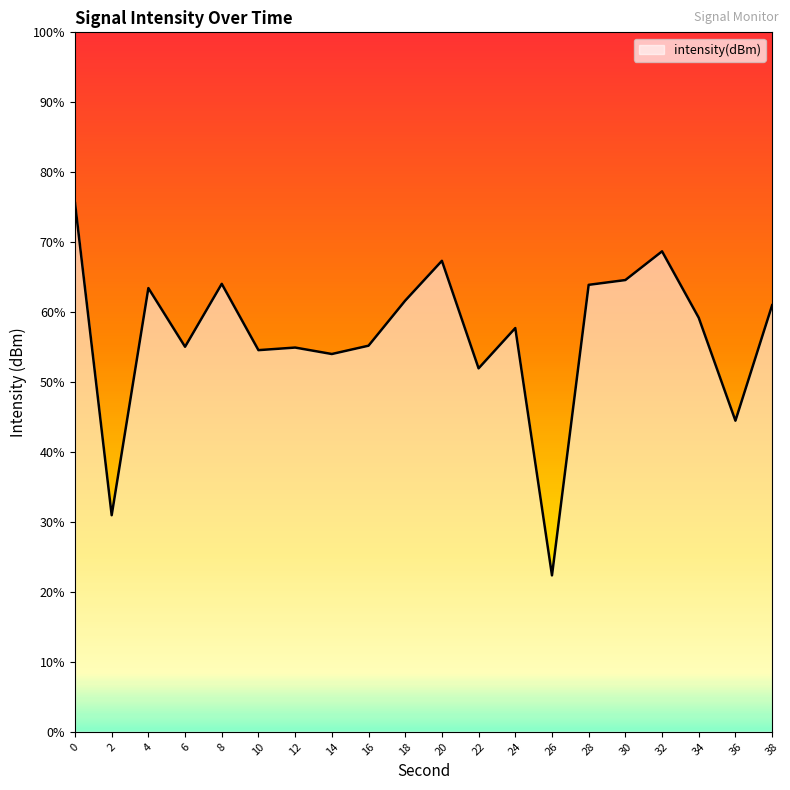

Rank the categories by value from highest to lowest.

0, 32, 20, 30, 8, 28, 4, 18, 38, 34, 24, 16, 6, 12, 10, 14, 22, 36, 2, 26